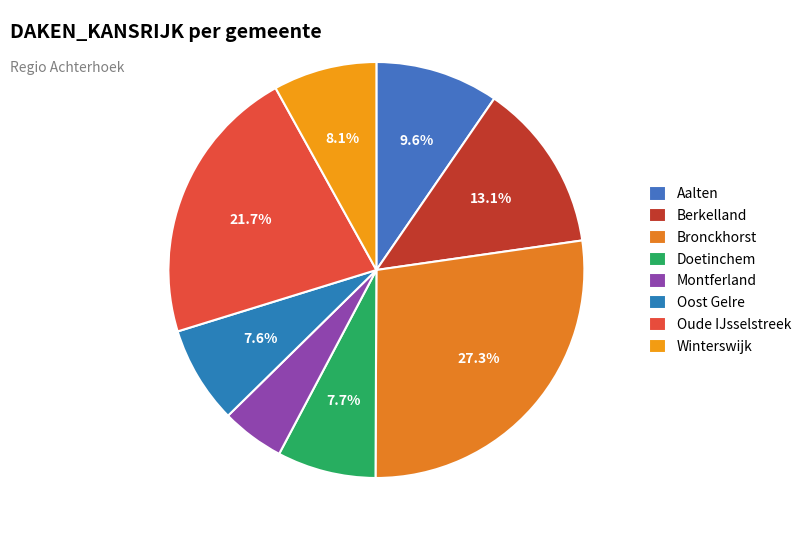

What portion of the pie excludes Doetinchem?

92.3%